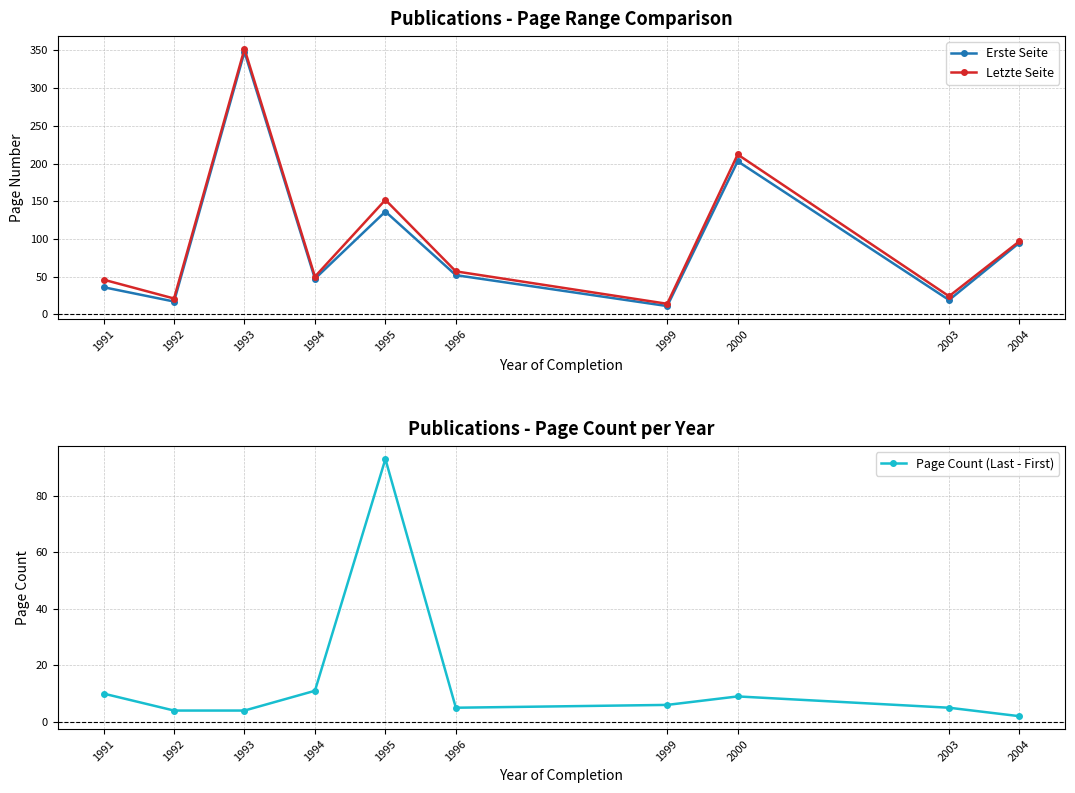

Where is Page Count (Last - First) nearest to the value 47?

1994